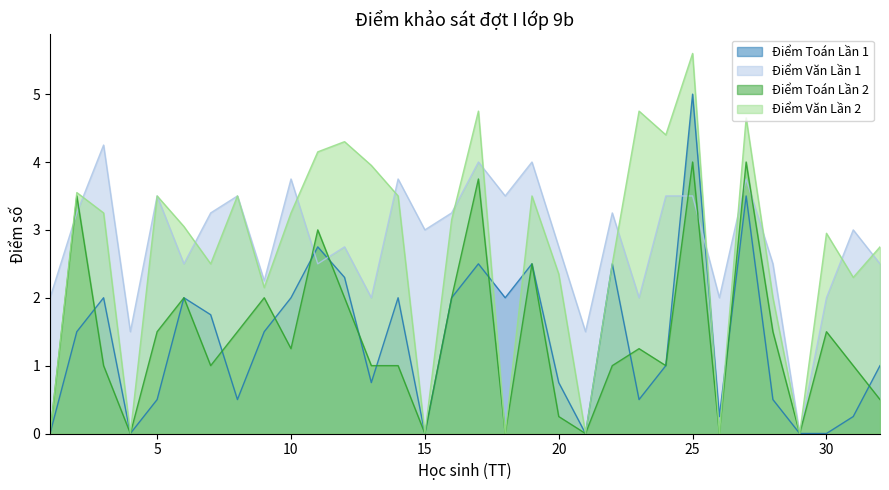

How many interior local valleys does the Điểm Toán Lần 2 series have?

9